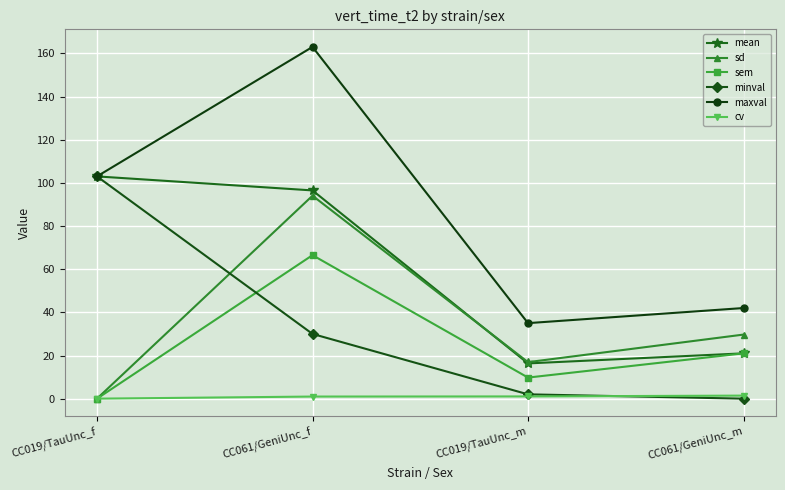

At which category does the chart reach its peak across all series?

CC061/GeniUnc_f